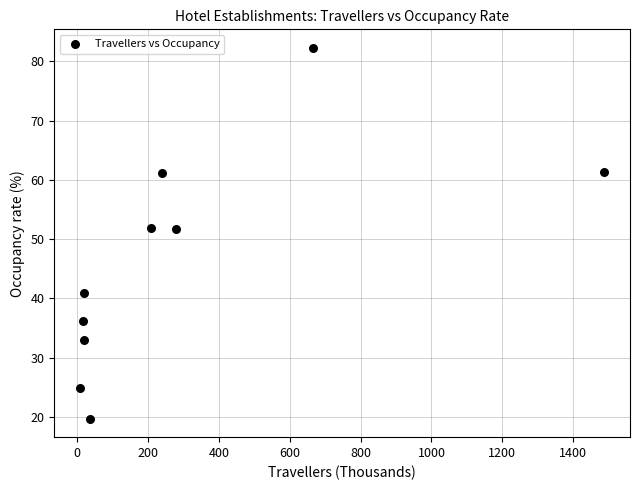

What is the range of X values (max minus min)?

1478.6